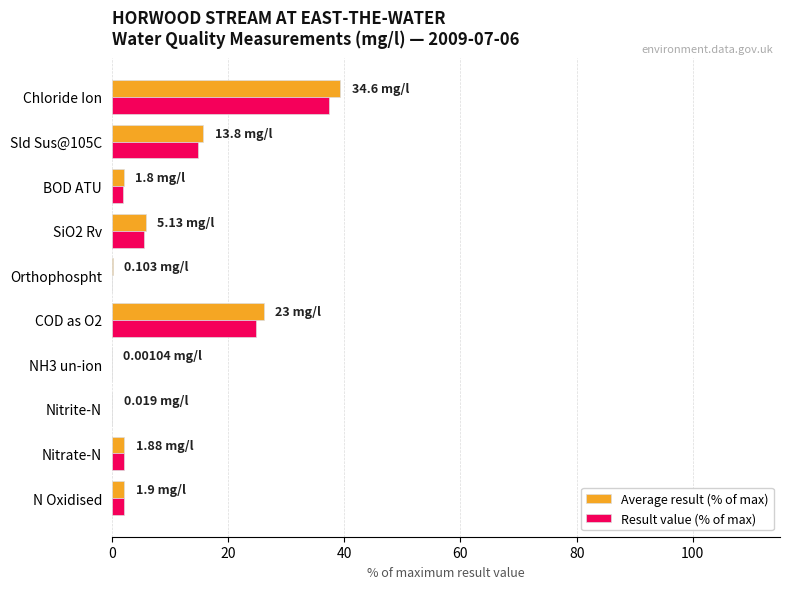

Which series changed the most between Nitrite-N and SiO2 Rv?

Average result (% of max)